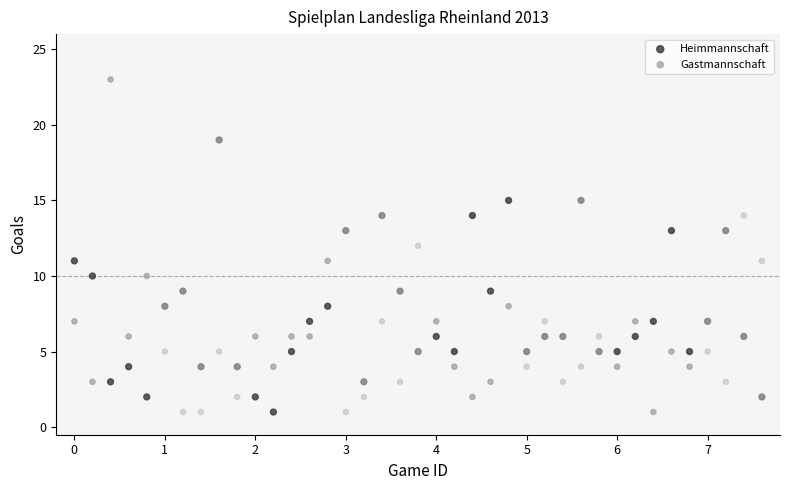

Across all data points, what is the range of Y values (max minus min)?

22